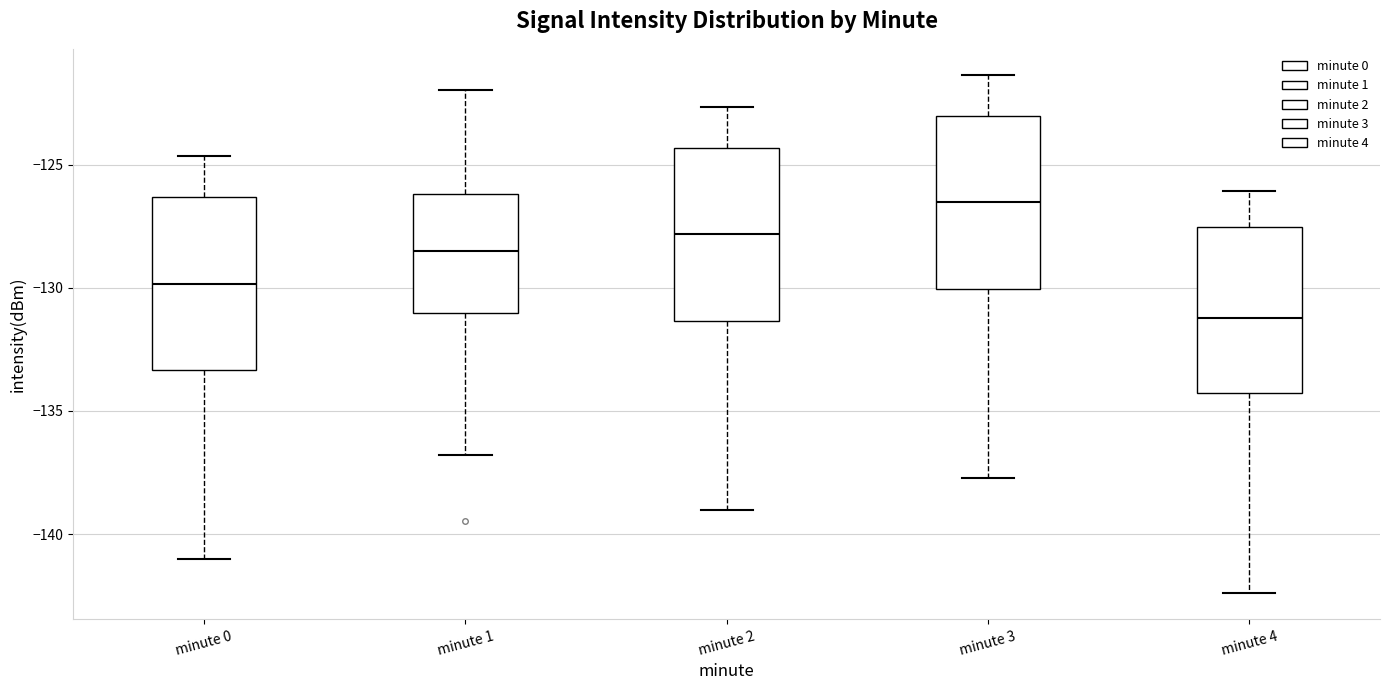

Which box's median line is the highest?

minute 3